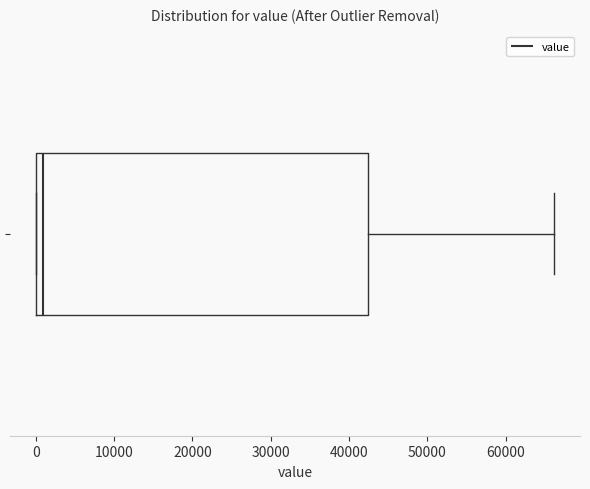

Where is the right edge of the box on the x-axis? The values are not printed on the chart, so give them approximately, as read against the axis.

42000